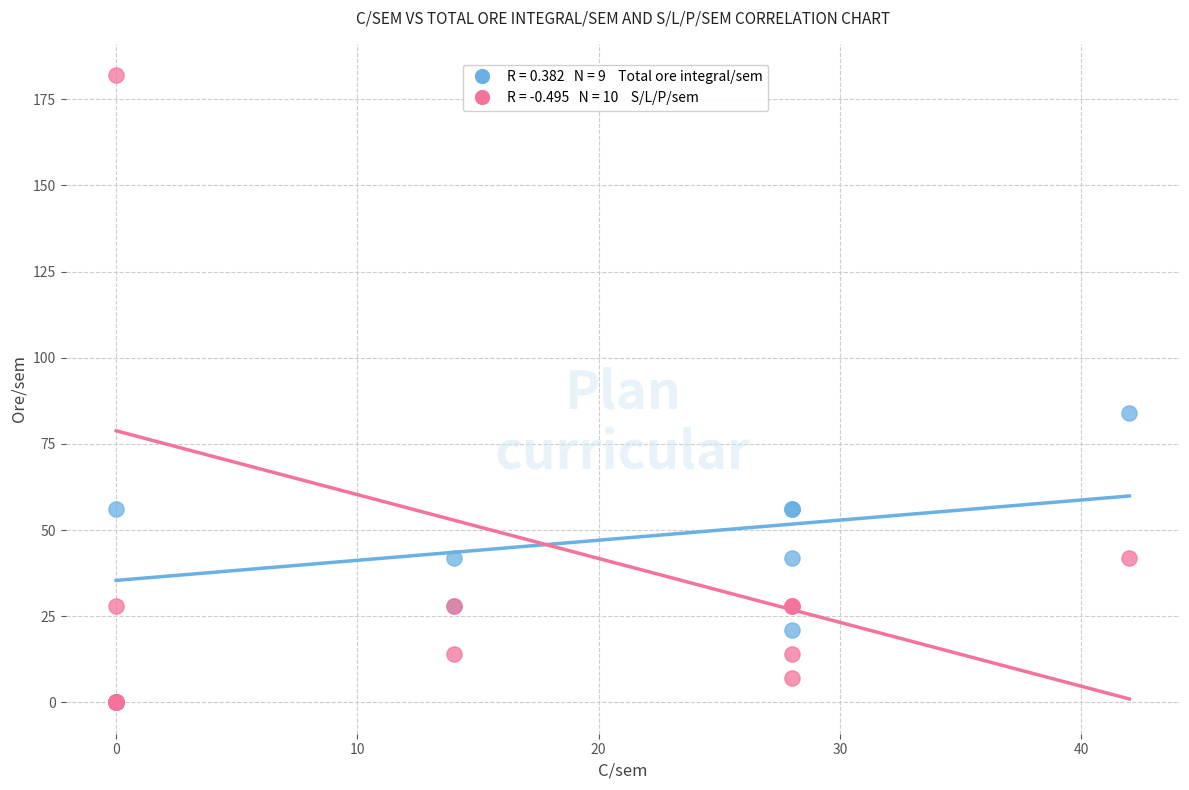

Across all series, what Y value is closest to 91?

84